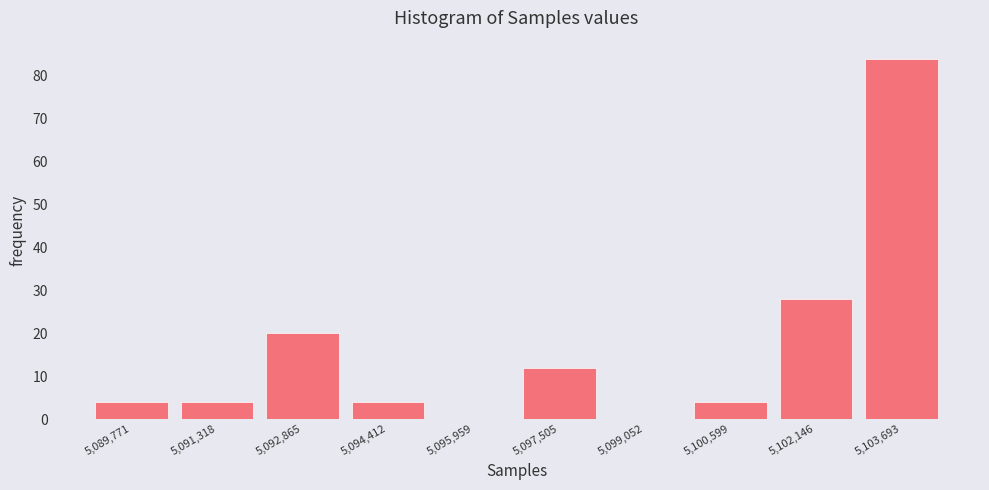

How tall is the bar that spans 5089000 to 5090600 on the x-axis? Neither the bar edges nor the heights are printed on the chart, so give them approximately, as read against the axes.

4